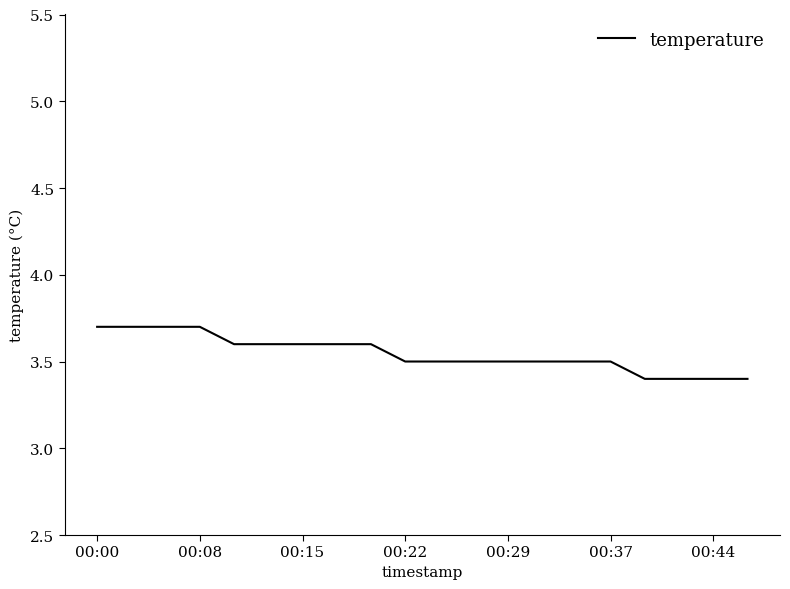

Is this an area chart (filled region under the line)?

No